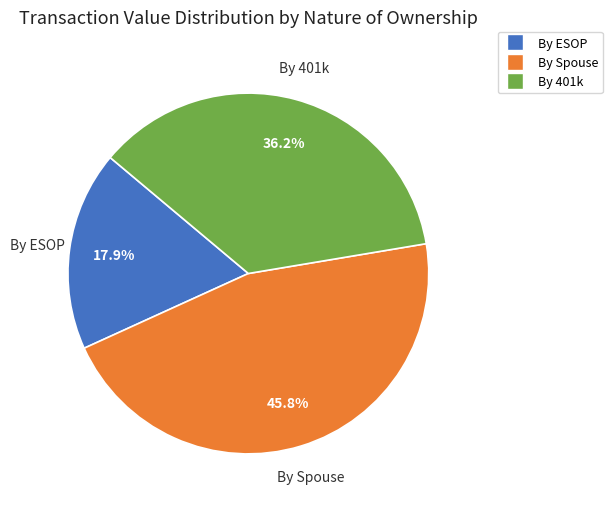

Is there a majority slice in this chart?

No